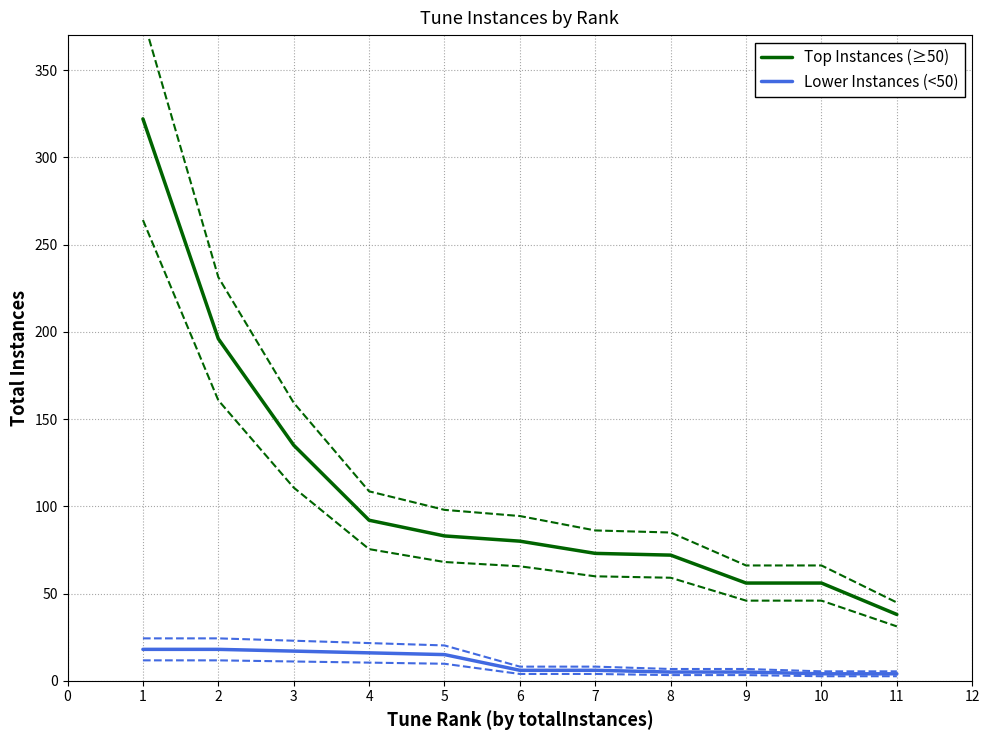

Is the value of Lower Instances (<50) at 9 greater than the value of Top Instances (≥50) at 7?

No